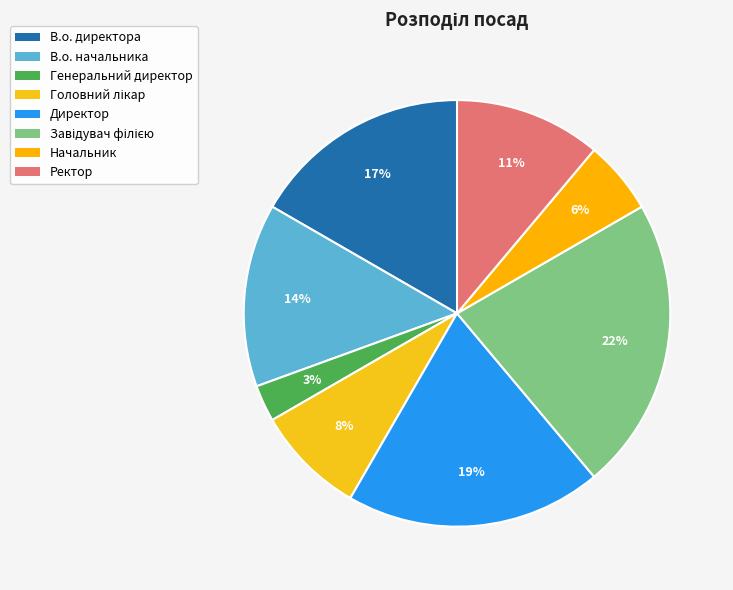

What is the largest slice in the pie chart?

Завідувач філією